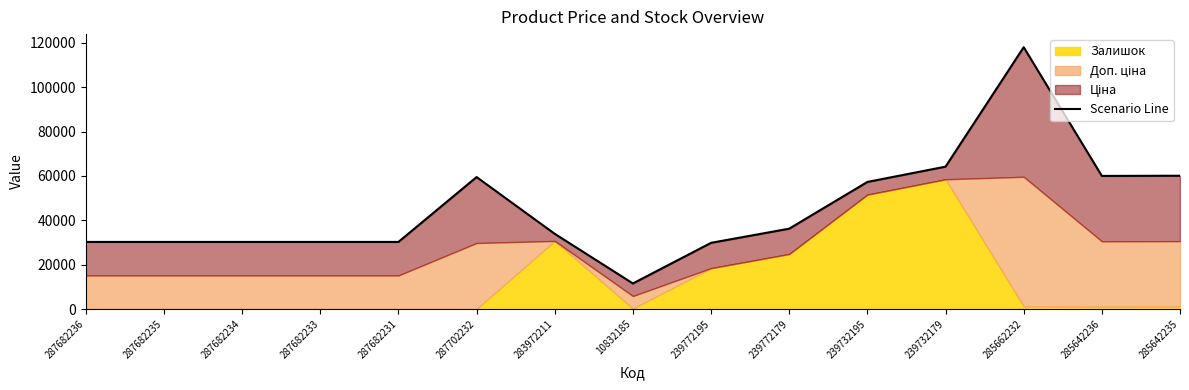

What is the difference between the maximum and second lowest values?

88209.8